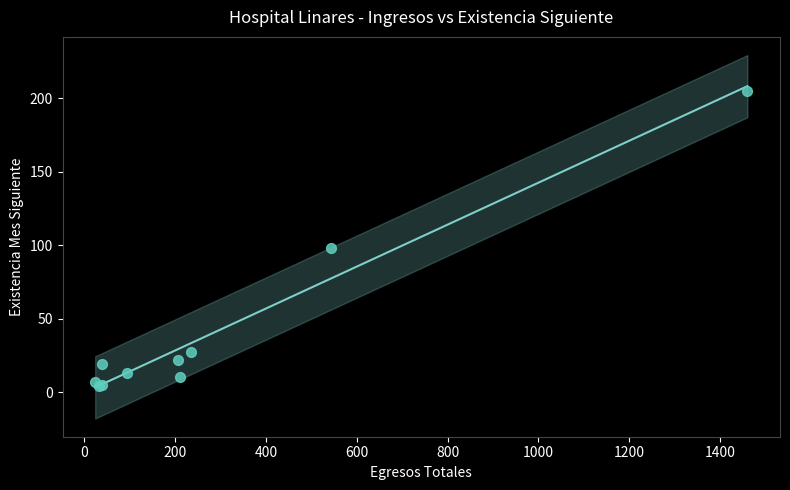

What Y value in the scatter plot is closest to 104?

98